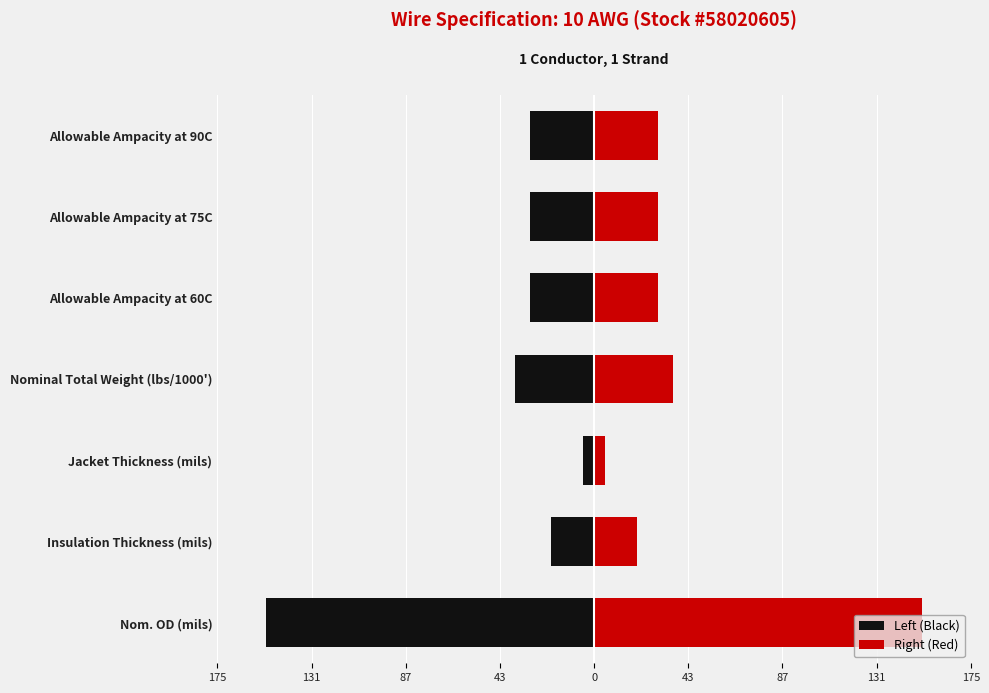

How many groups of bars are there?

7